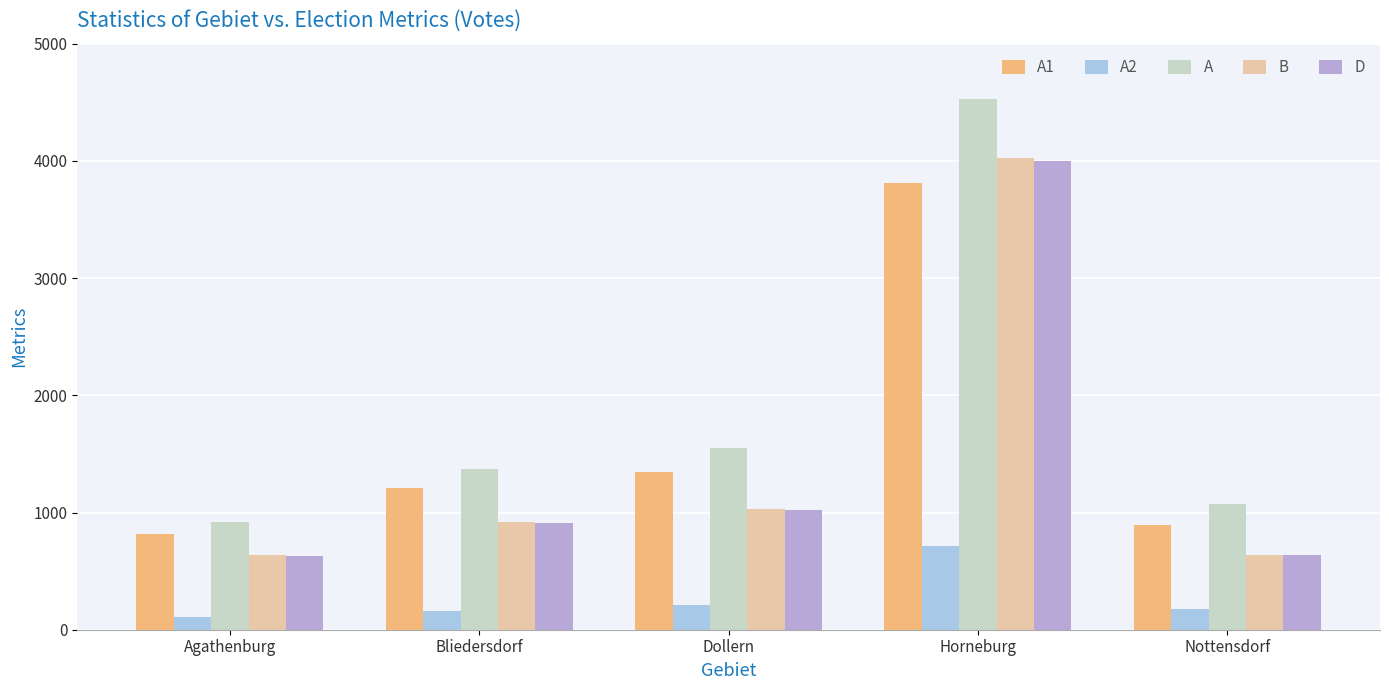

What is the approximate value of A2 at Agathenburg, to the nearest 10?

110